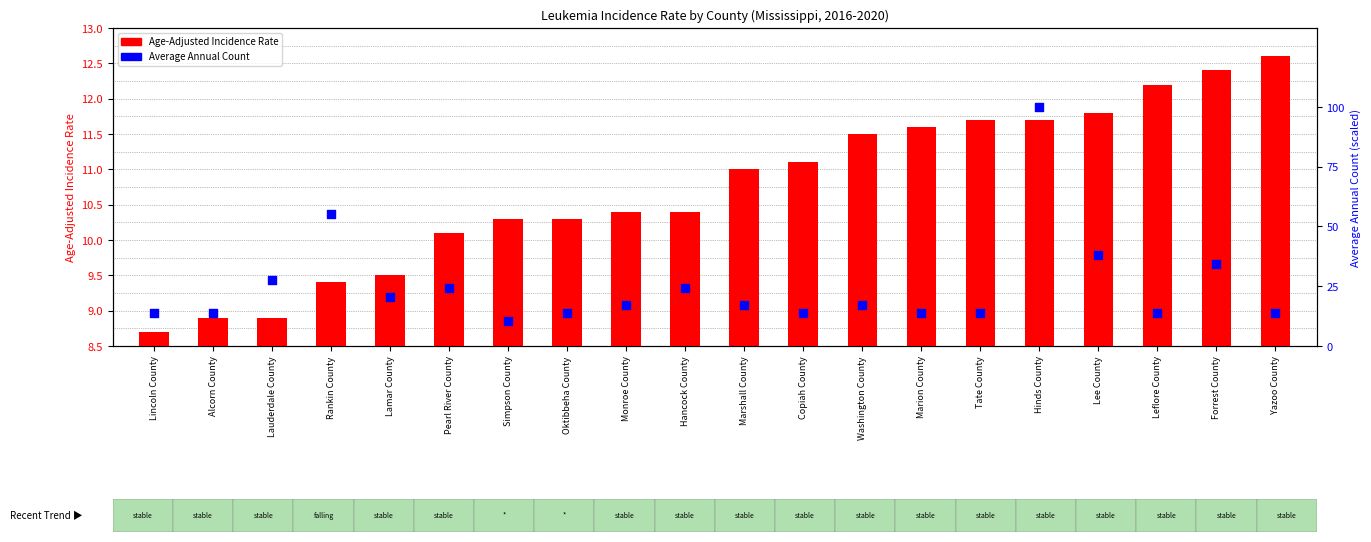

At how many categories does at least one series exceed 67?

1